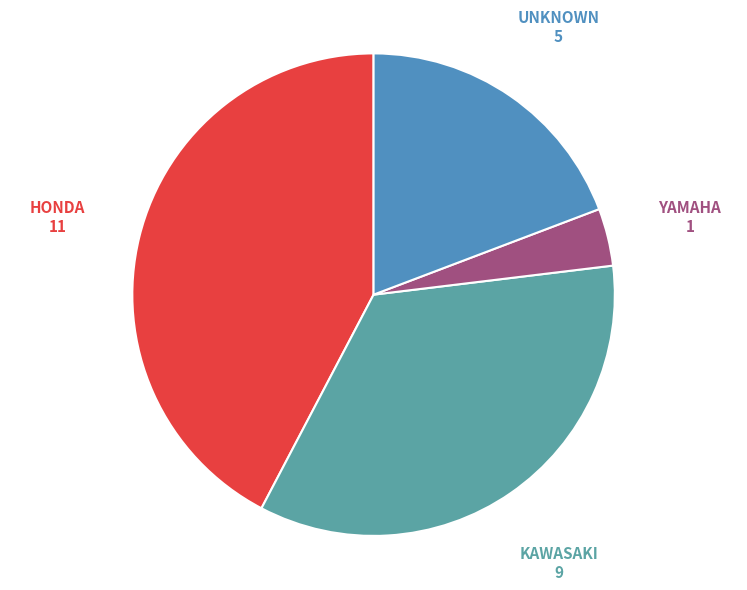

Is there any slice that represents more than half of the pie?

No